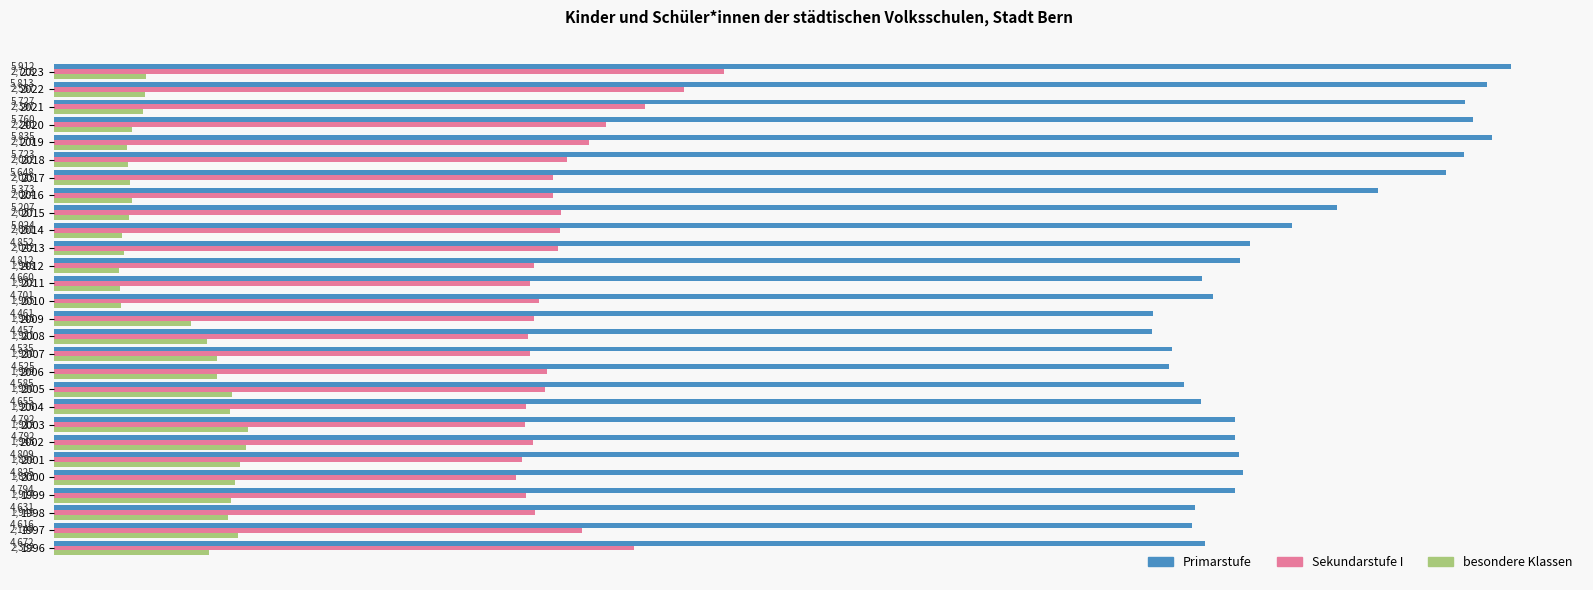

Which series has the largest range (max minus min)?

Primarstufe